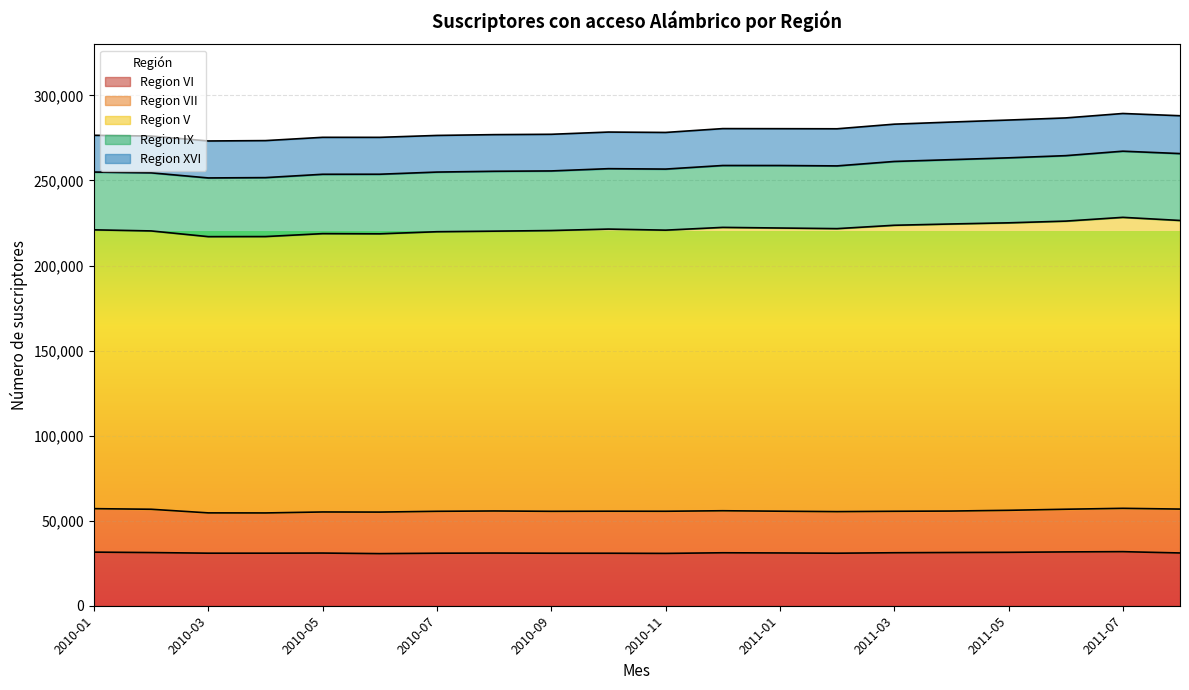

The Region V series shows 281437 at 2010-05. True or false?

False